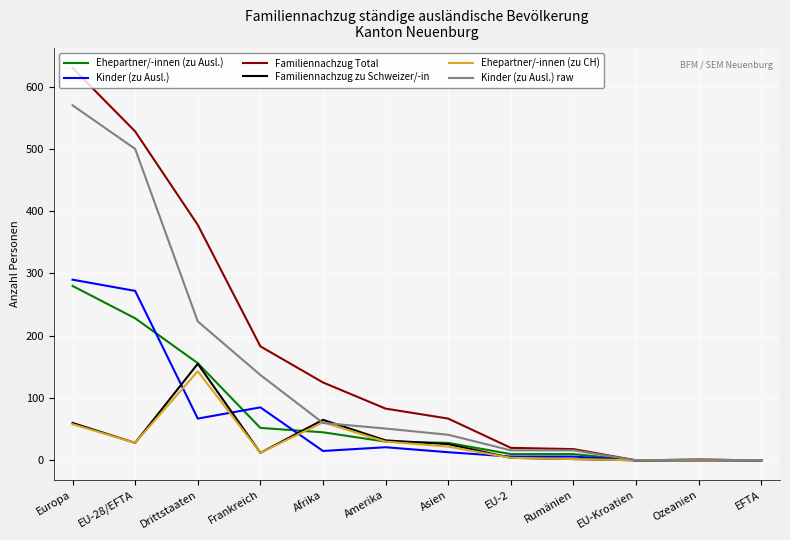

At which label is Familiennachzug Total closest to 315?

Drittstaaten